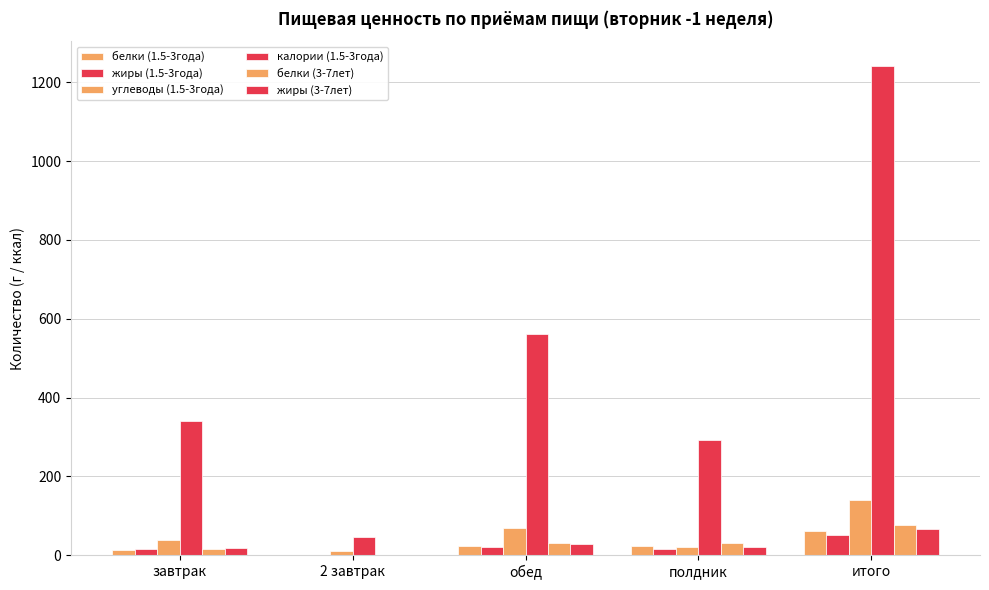

Does the chart contain stacked bars?

No